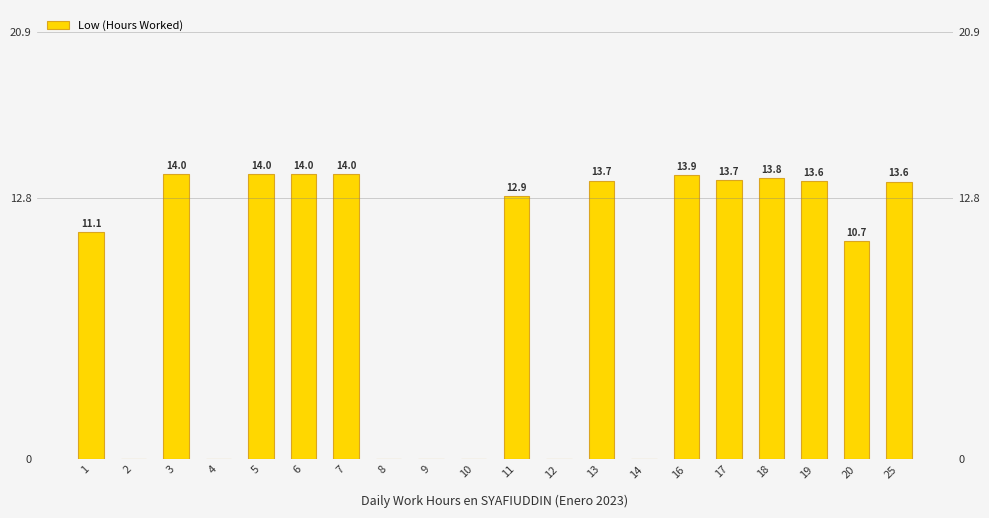

Is it true that the value at 14 is 0.0?

True